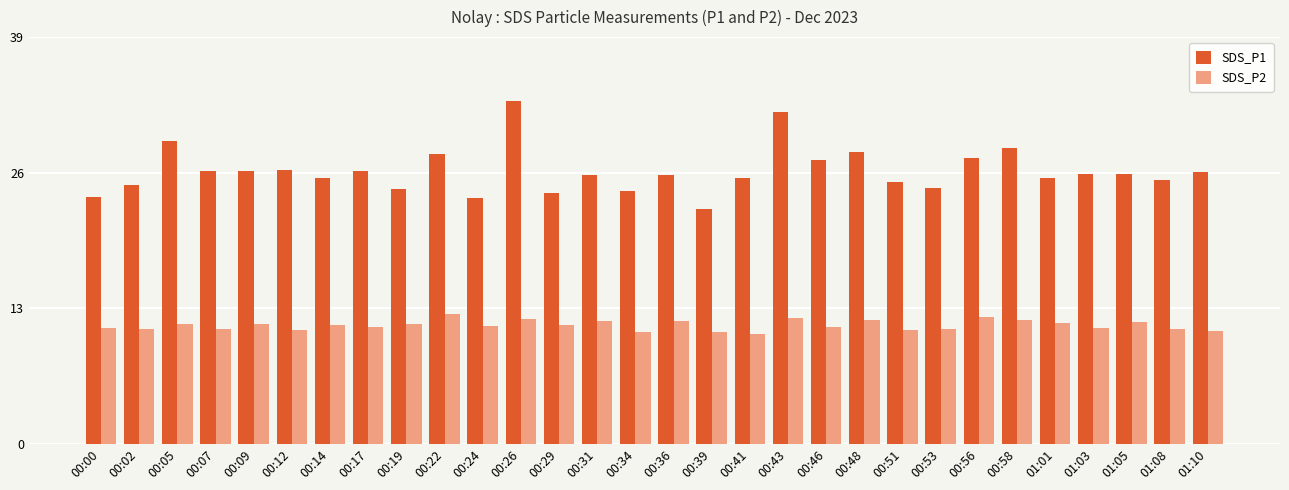

What is the sum of the SDS_P2 values at 00:46 and 00:19?

22.7